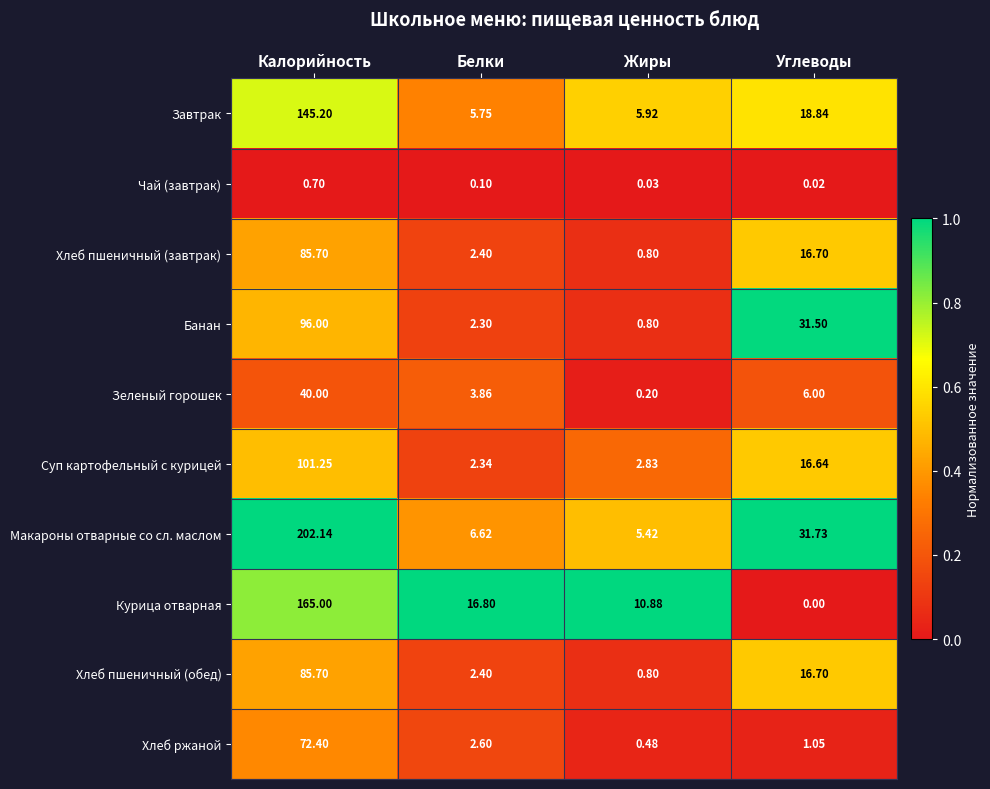

At which category is the sum across all series the highest?

Калорийность